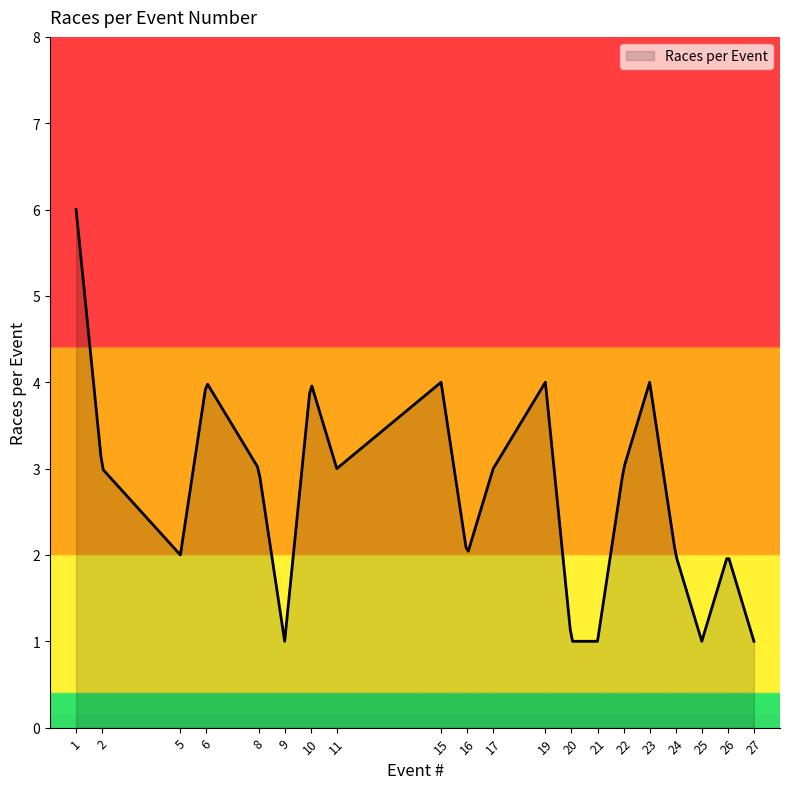

What is the smallest value displayed?

1.0